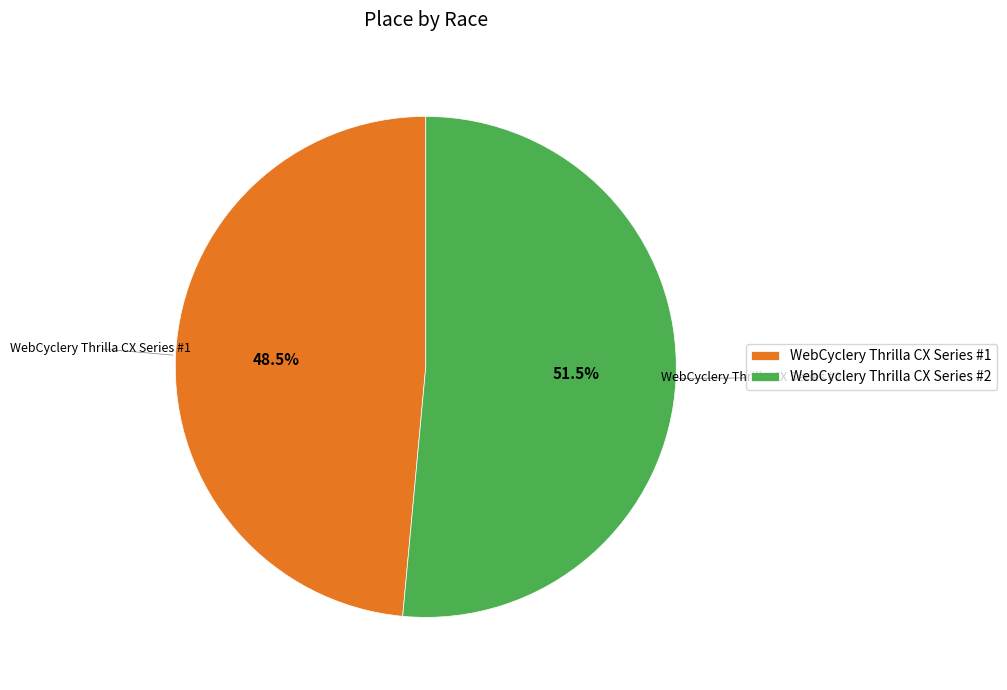

Approximately how many times larger is the value at WebCyclery Thrilla CX Series #2 compared to WebCyclery Thrilla CX Series #1?

1.1